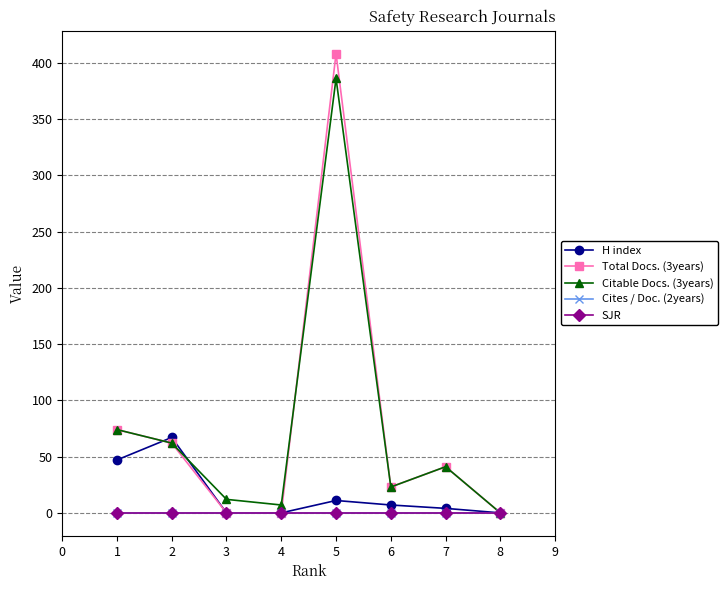

Does the chart have visible grid lines?

Yes